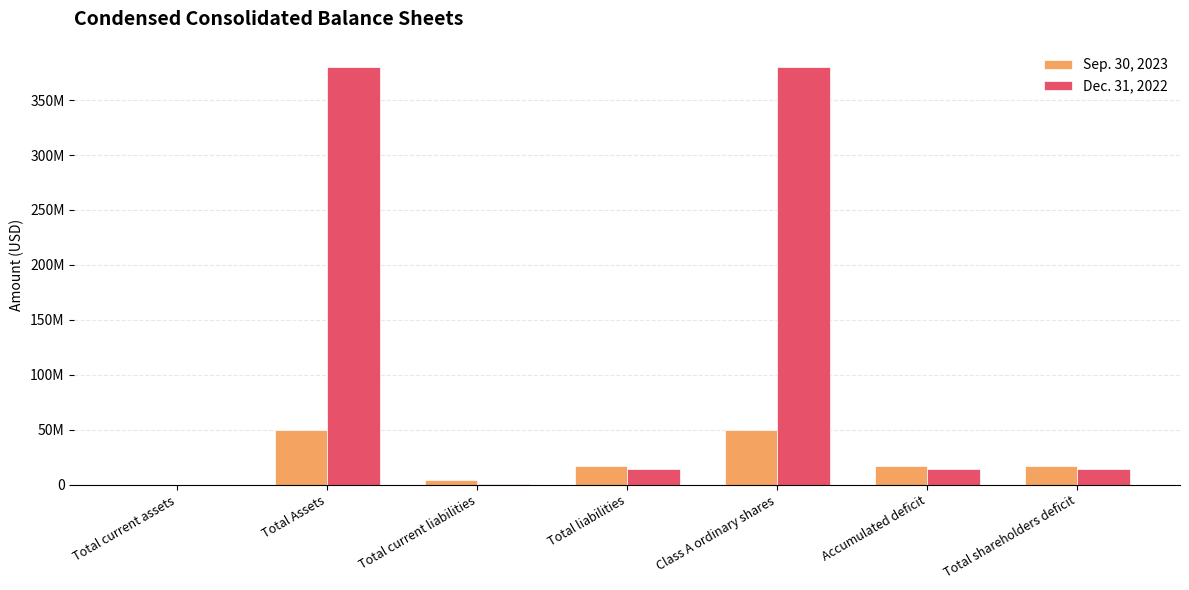

Are the bars horizontal?

No